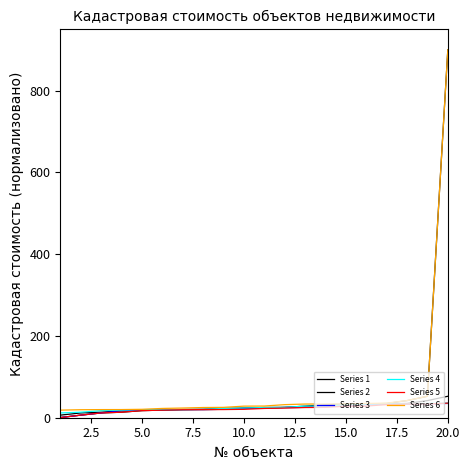

Does the chart display data point markers on the line(s)?

No